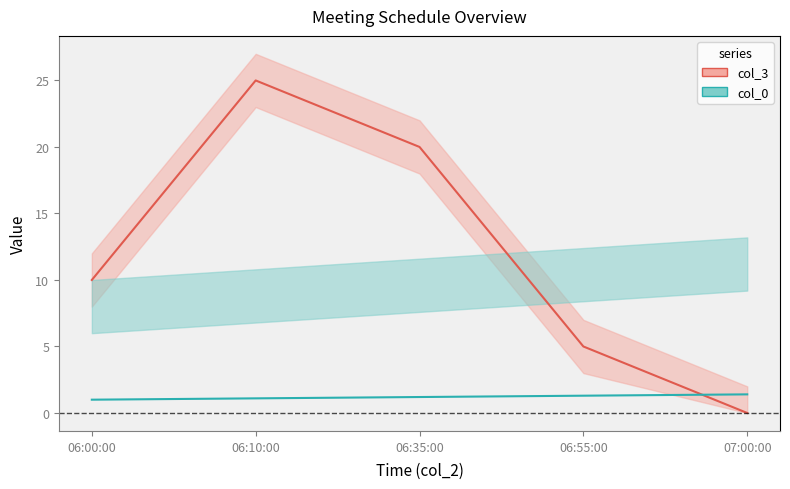

How many lines are shown in the chart?

2